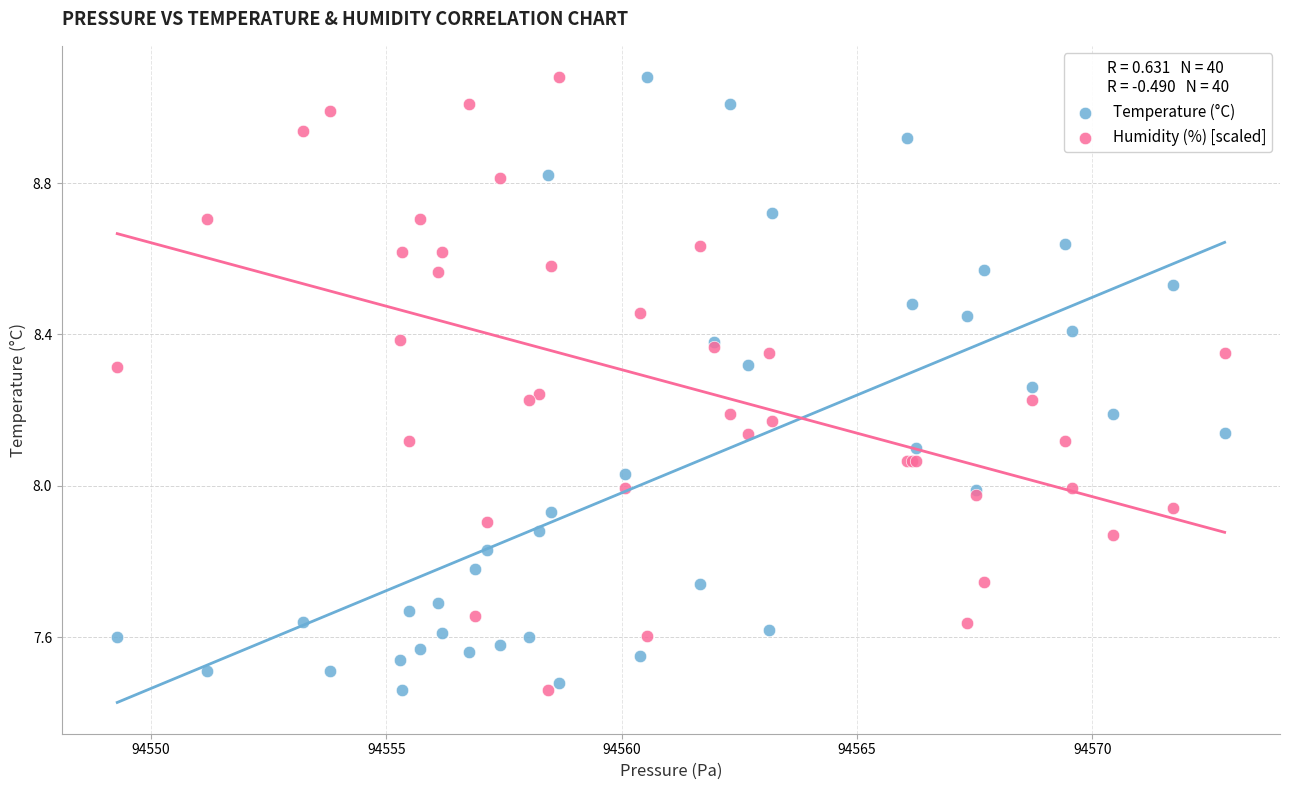

What is the X range (max minus min) for the scatter plot?

23.5